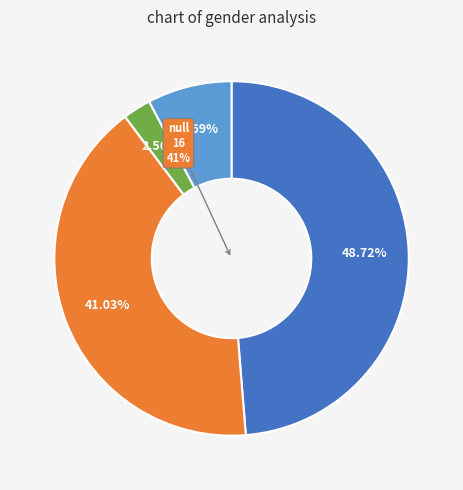

What is the change in value from Česká republika to Other?

-6